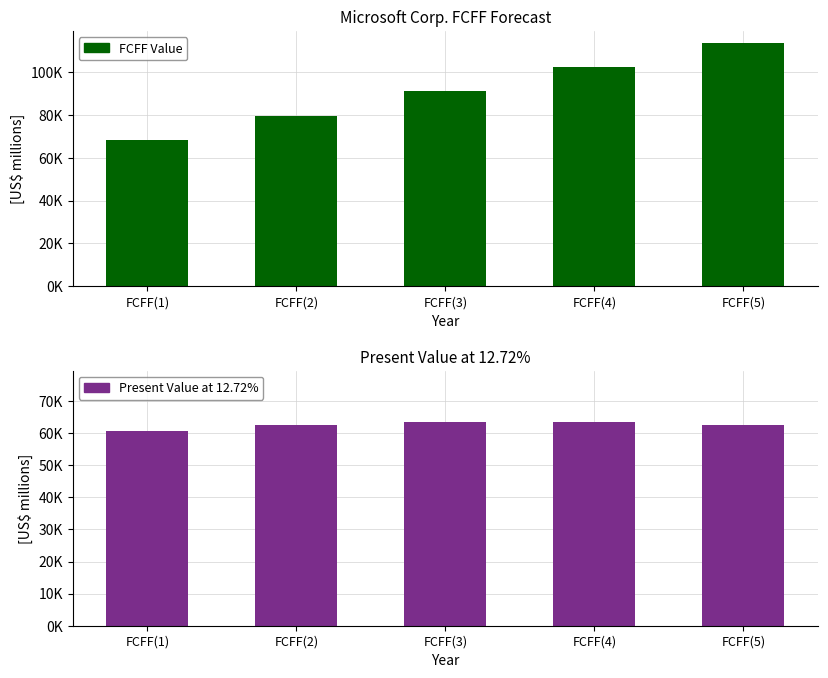

Reading left to right, transcribe all the data shown in this chart.

FCFF Value: 68315	79547	91112	102621	113630
Present Value at 12.72%: 60605	62607	63616	63566	62443